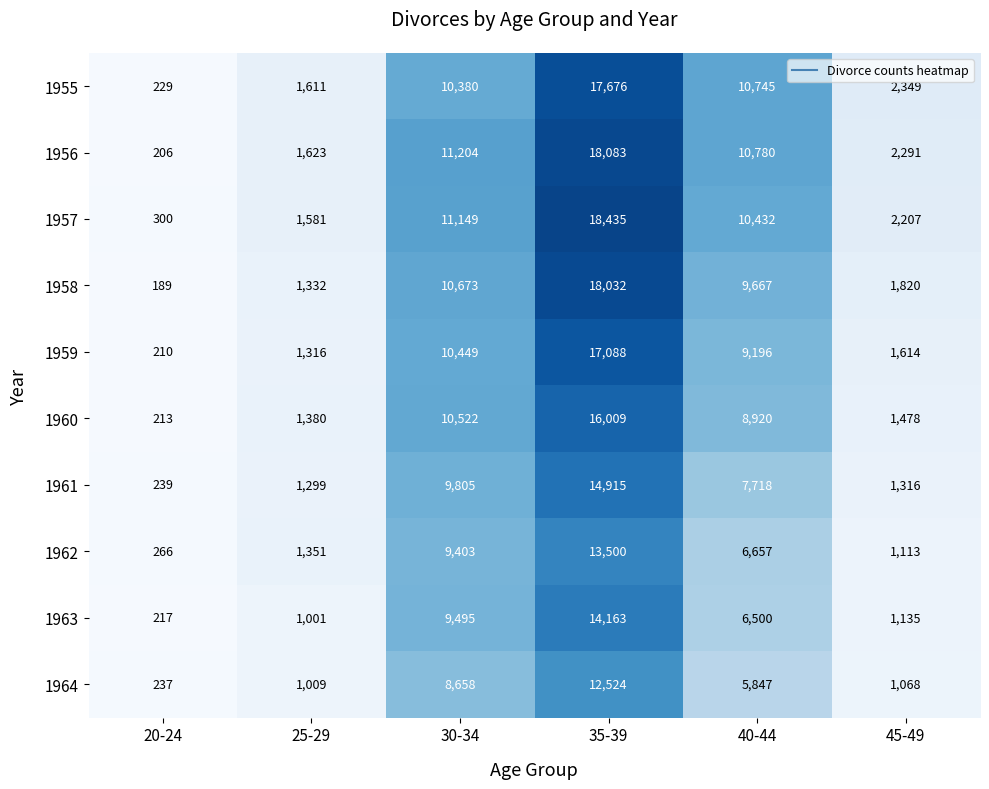

Between 35-39 and 40-44, which series saw the biggest shift?

1958